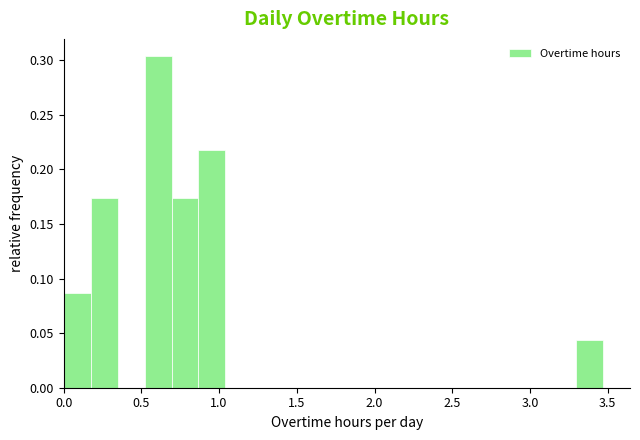

Around what value on the x-axis is the tallest bar? Give the approximate position of its centre, as read against the axis.

0.60